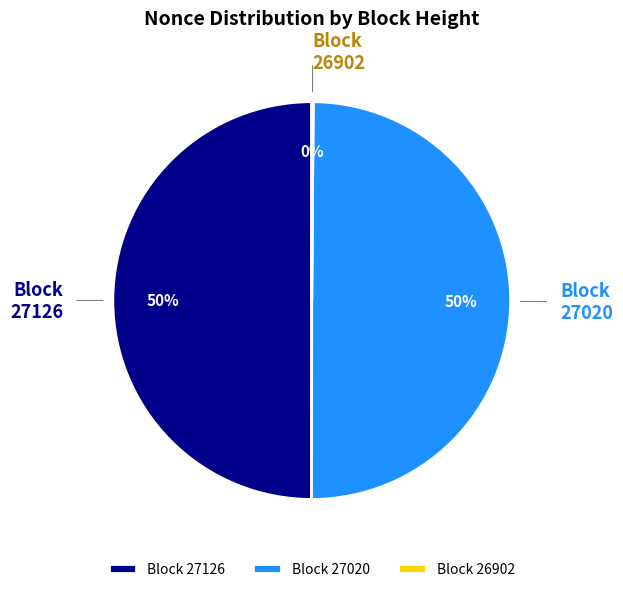

The Block 27020 slice represents 50% of the pie. True or false?

True